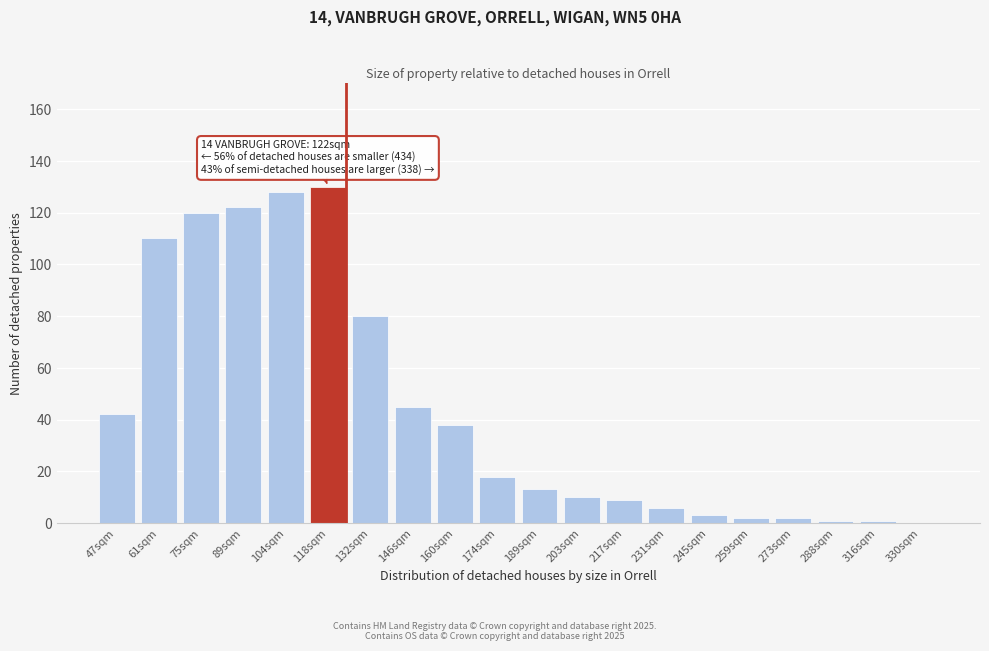

Reading left to right, list all the values displayed in this chart.

47sqm=42	61sqm=110	75sqm=120	89sqm=122	104sqm=128	118sqm=130	132sqm=80	146sqm=45	160sqm=38	174sqm=18	189sqm=13	203sqm=10	217sqm=9	231sqm=6	245sqm=3	259sqm=2	273sqm=2	288sqm=1	316sqm=1	330sqm=0